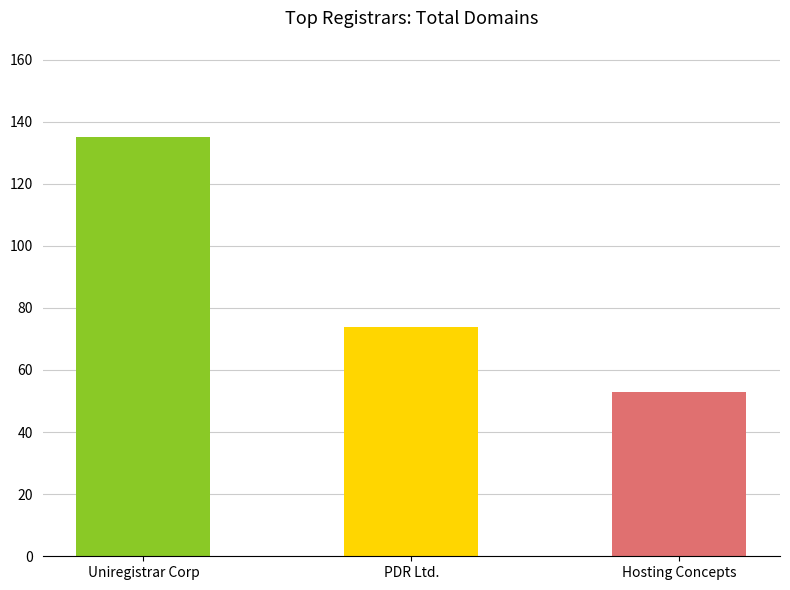

What is the label of the 3rd bar from the right?

Uniregistrar Corp